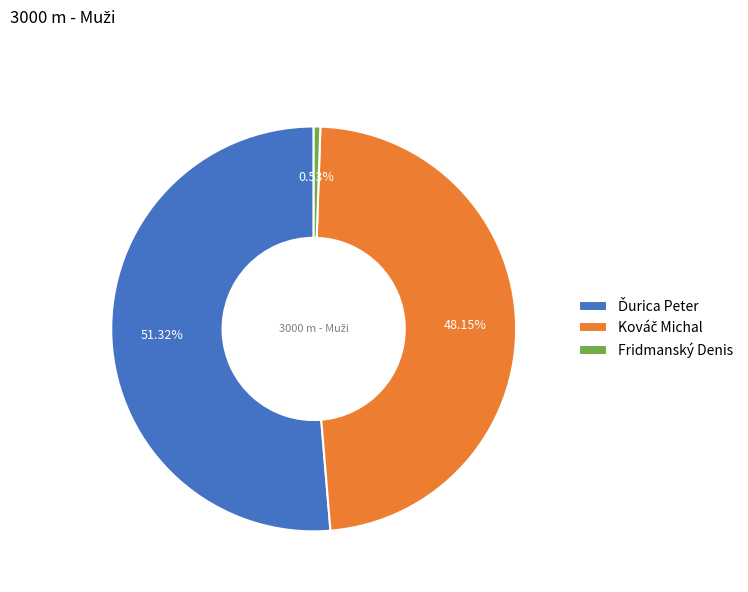

Which category has the smallest portion of the pie?

Fridmanský Denis